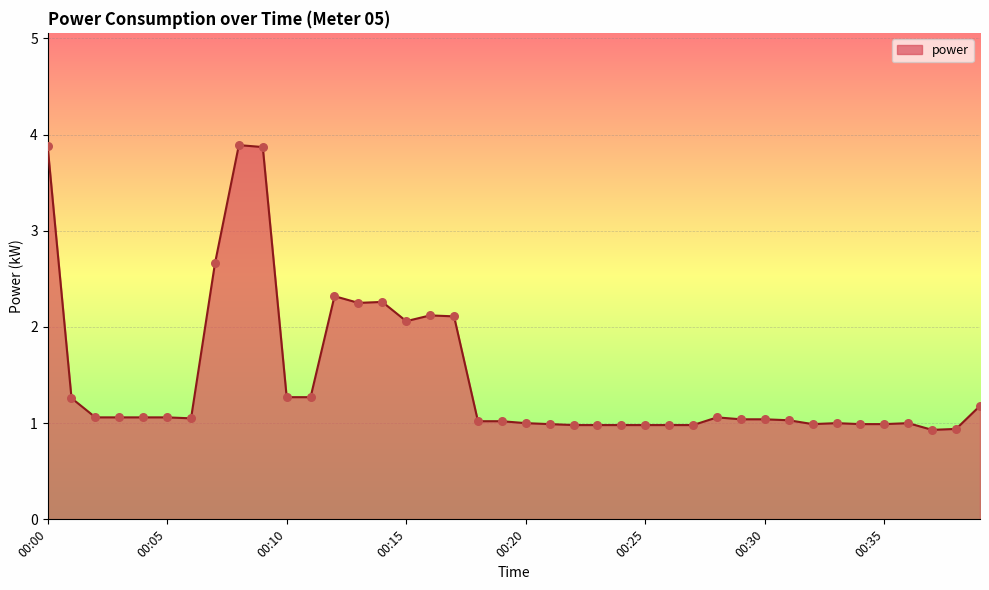

What is the smallest value displayed?

0.9